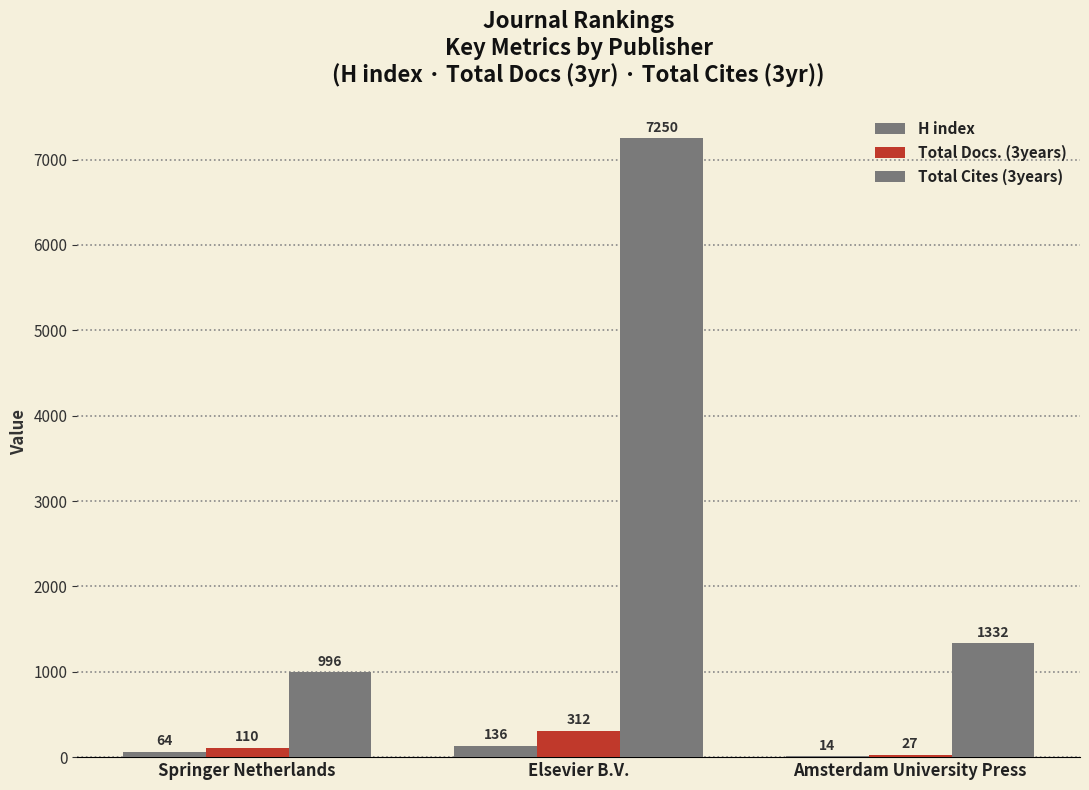

Reading left to right, extract all data points from this chart.

H index: 64	136	14
Total Docs. (3years): 110	312	27
Total Cites (3years): 996	7250	1332